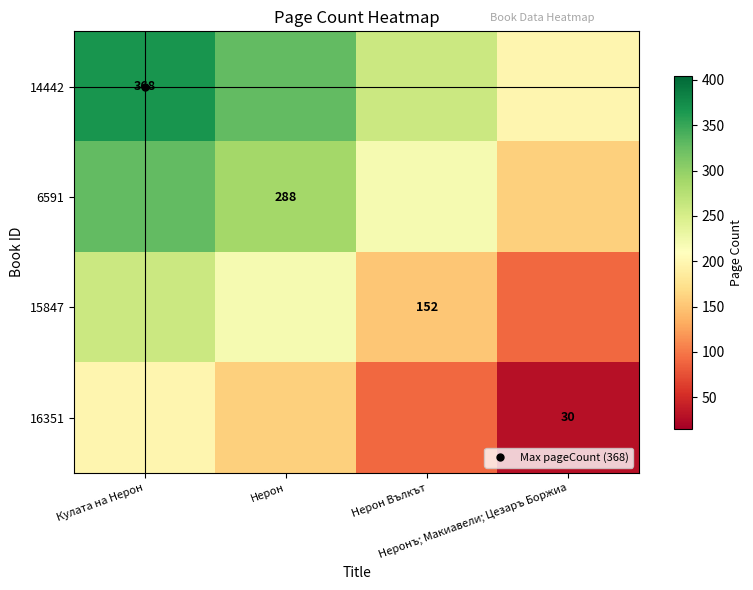

What is the difference between the maximum and minimum values in the 6591 series?

169